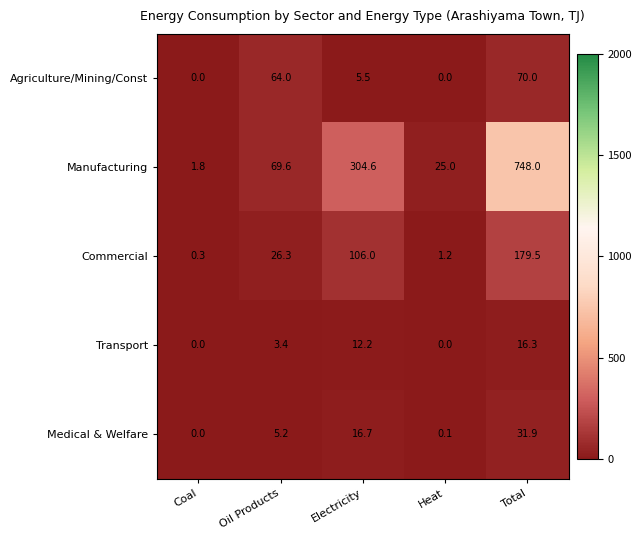

How many categories are shown in the chart?

5